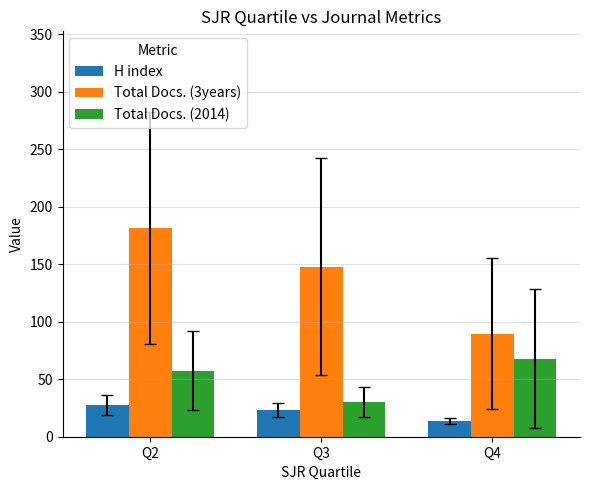

What is the difference between the Total Docs. (3years) values at Q4 and Q2?

91.8